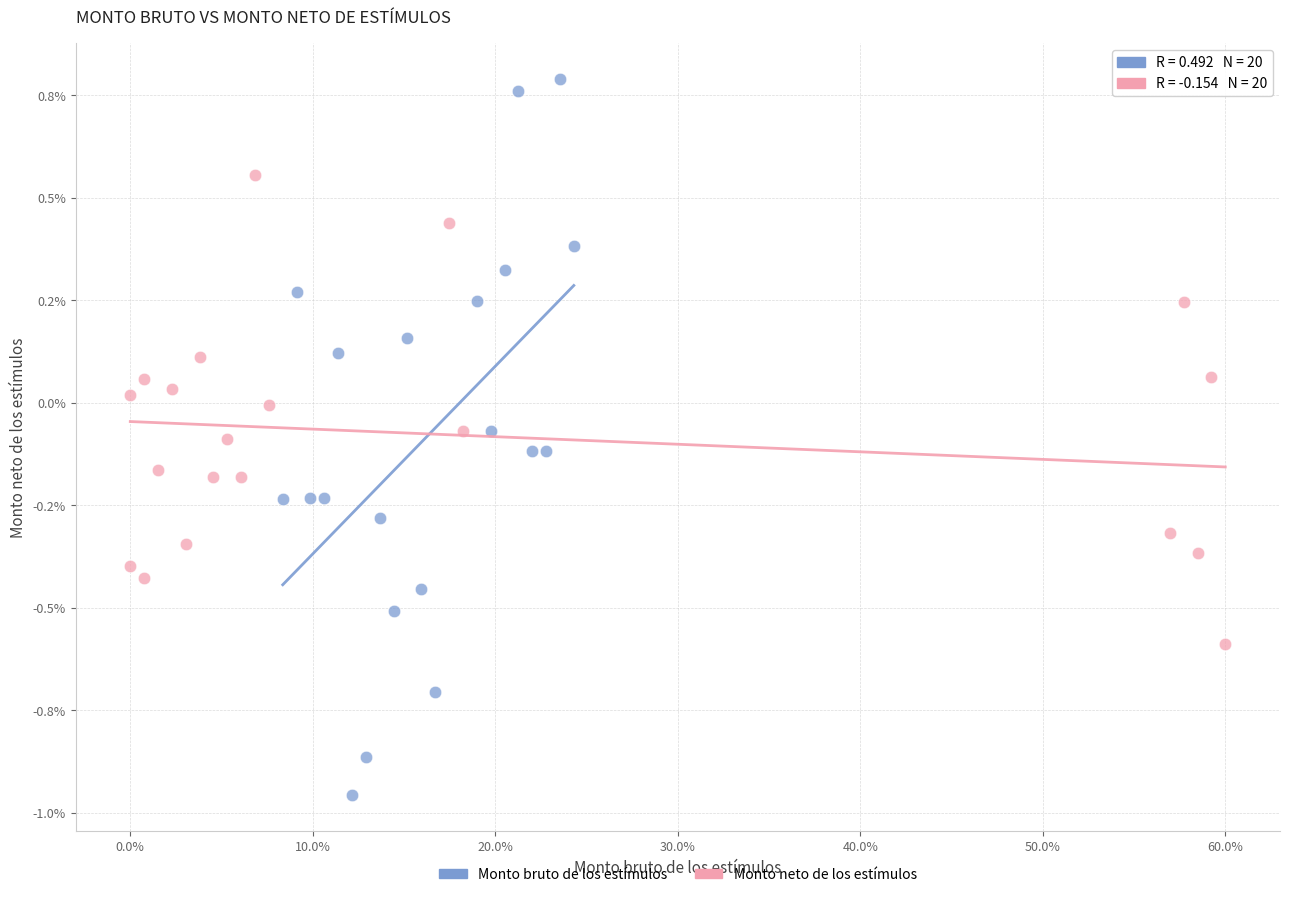

What are all the series names shown in the legend?

Monto bruto de los estímulos, Monto neto de los estímulos